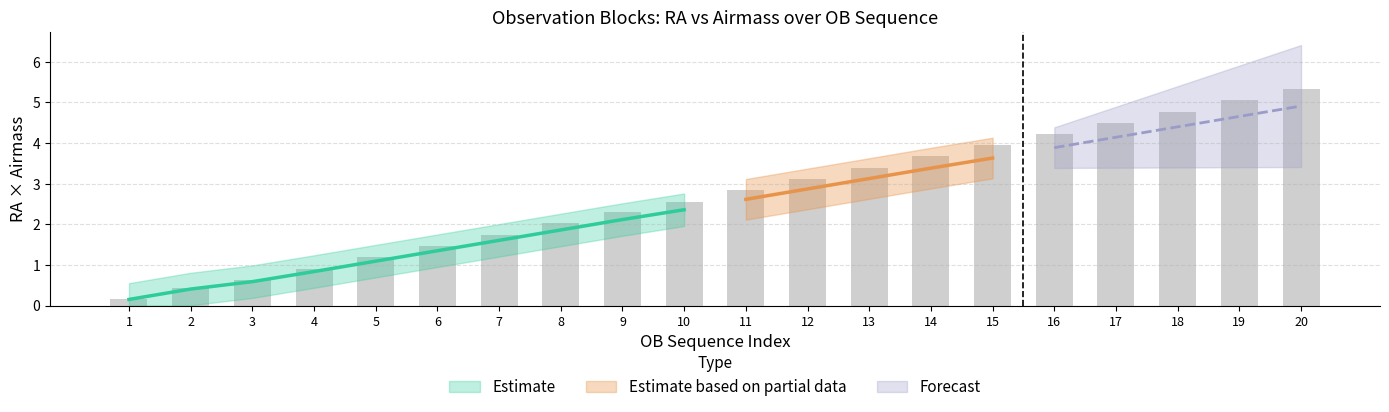

The Airmass series shows 0.9 at 12. True or false?

False